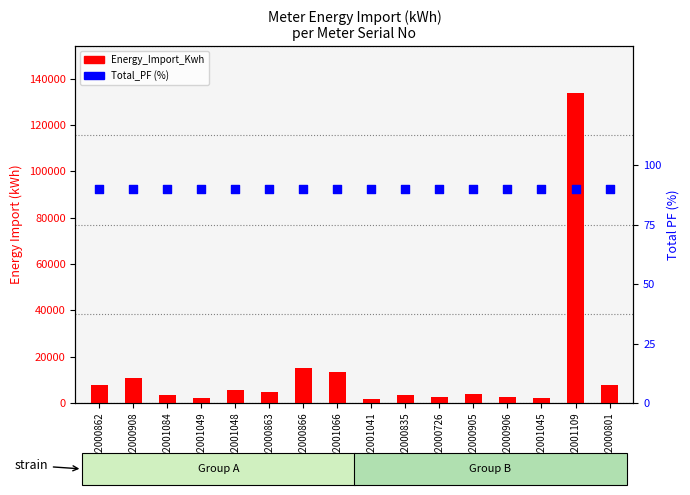

Is the value of Energy_Import_Kwh at 22001049 greater than the value of Total_PF (%) at 22000908?

Yes